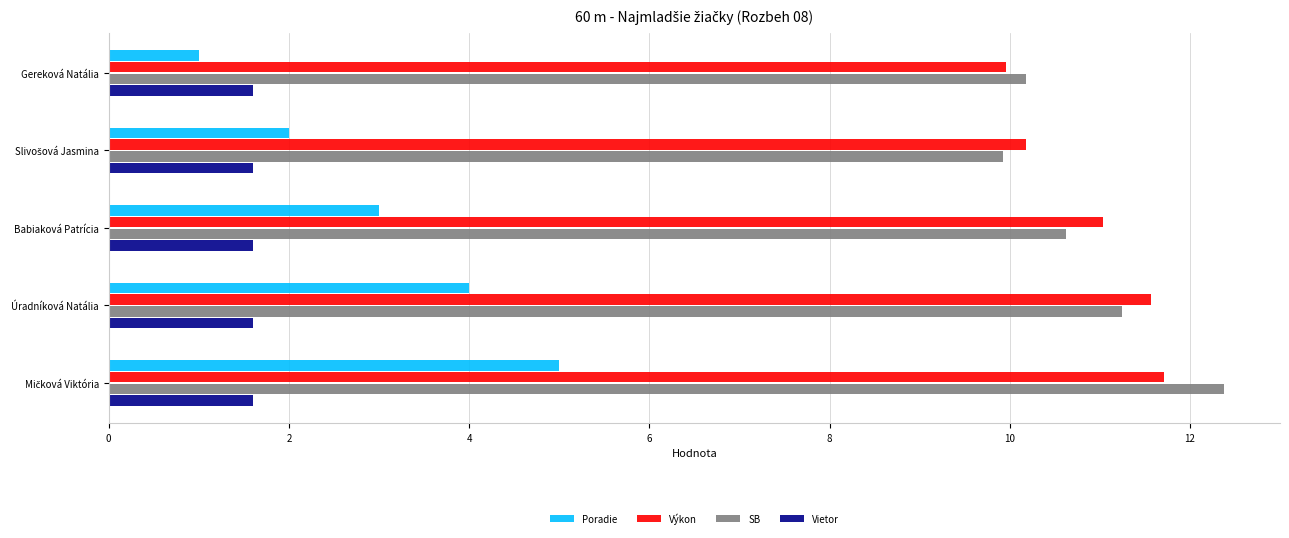

What is the minimum value for Vietor?

1.6